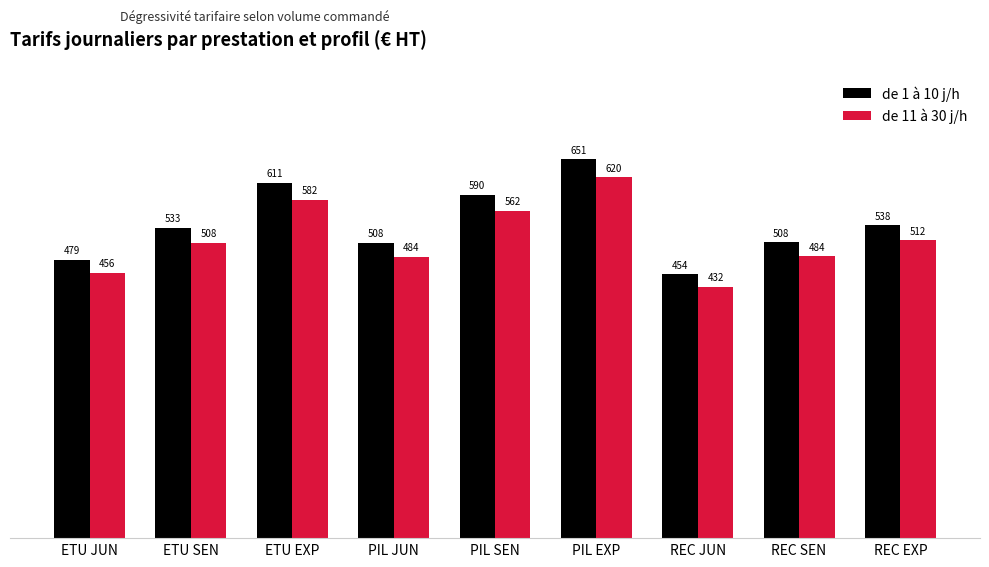

What is the spread (max minus min) of values at ETU EXP?

29.1